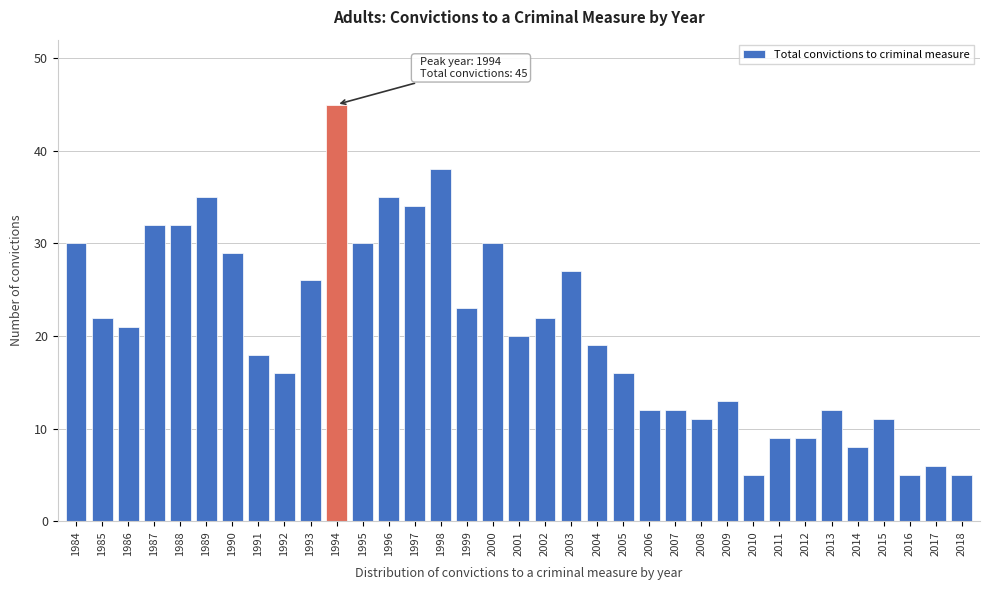

Which label corresponds to the largest value in the chart?

1994